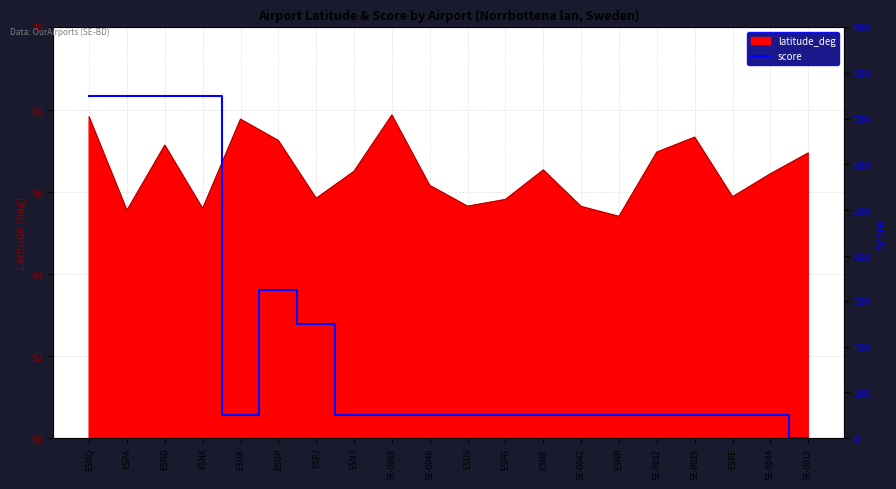

Reading right to left, transcribe all the data shown in this chart.

SE-0012=0	SE-0044=50	ESPE=50	SE-0039=50	SE-0032=50	ESNP=50	SE-0042=50	ESNE=50	ESPG=50	ESUV=50	SE-0040=50	SE-0068=50	ESNJ=50	ESPJ=250	ESUP=325	ESUK=50	ESNX=750	ESNG=750	ESPA=750	ESNQ=750